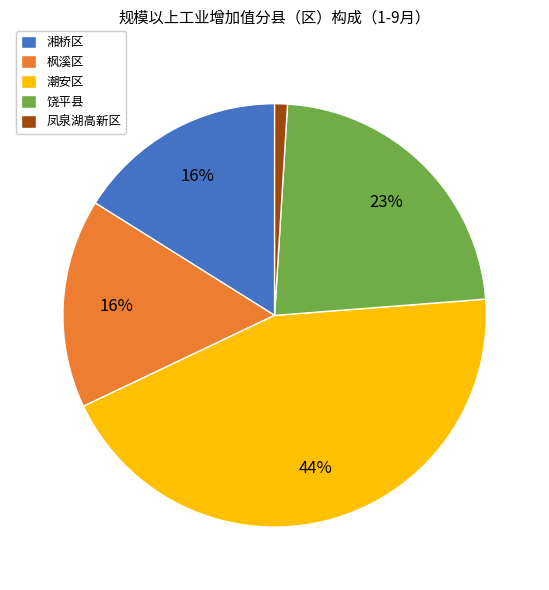

What is the smallest slice in the pie chart?

凤泉湖高新区